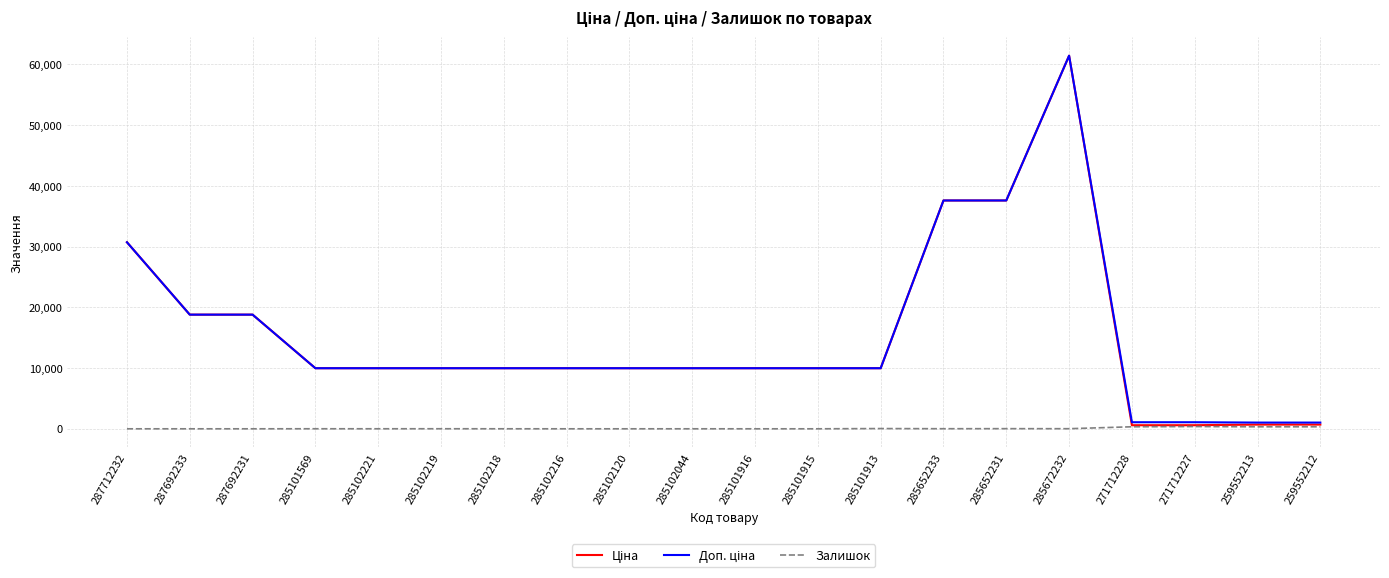

What is the total value across all series at 259552212?

2052.3